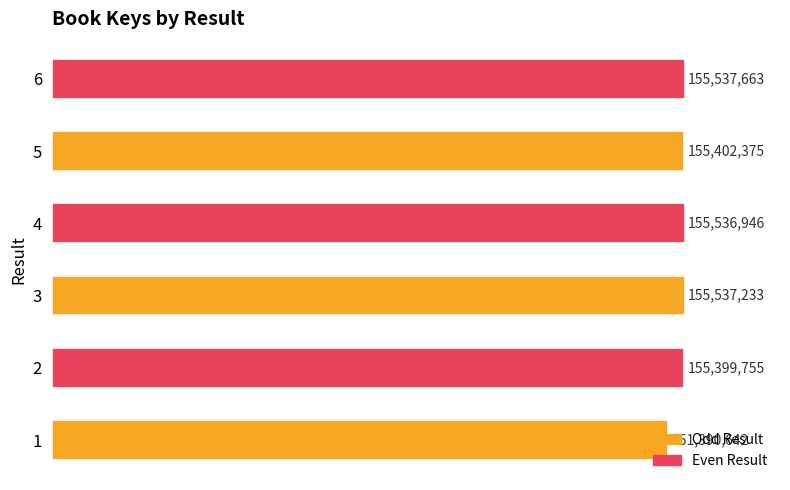

Read the value at 4, to the nearest 10.

155536950